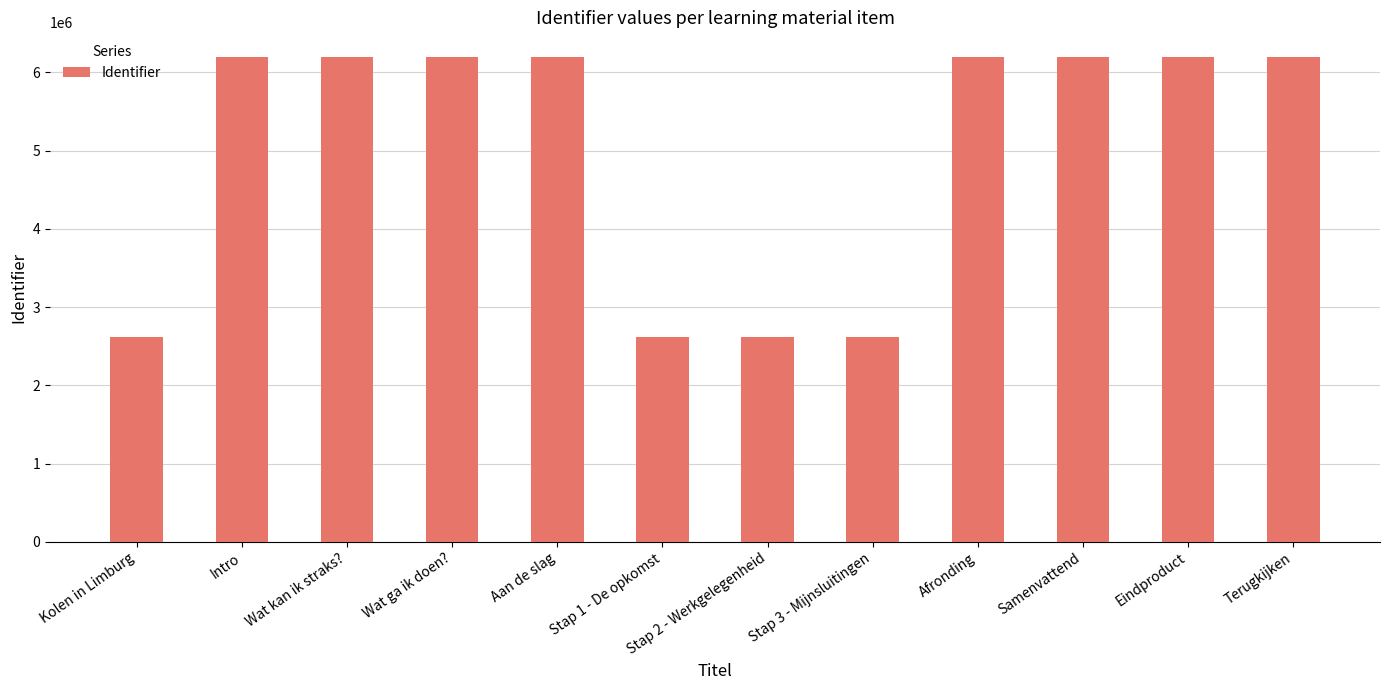

How many categories are shown in the chart?

12